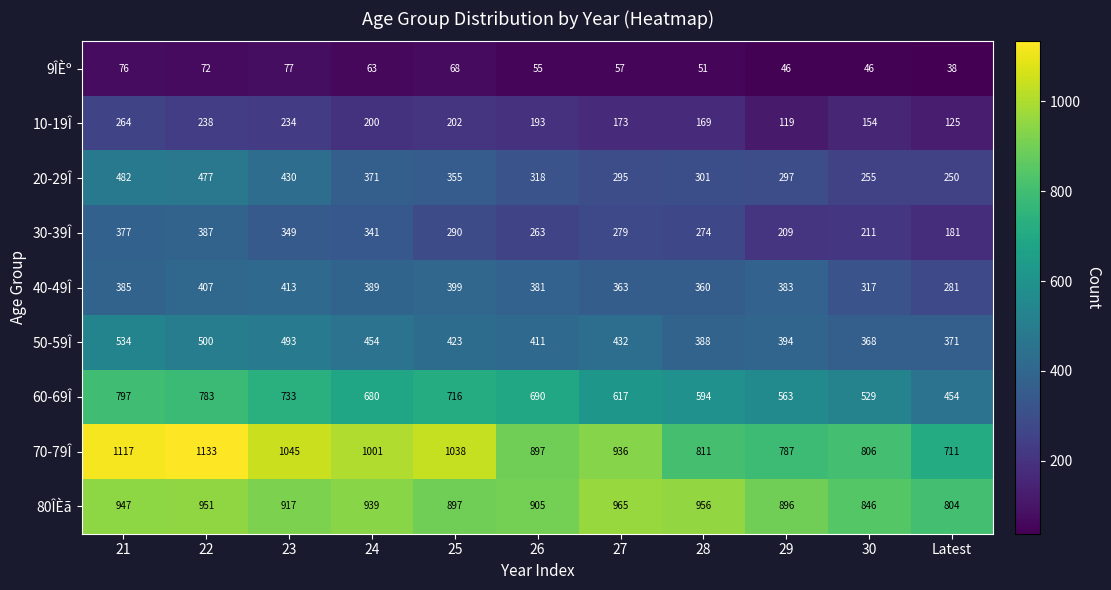

Is it true that 80ÎÈã equals 612 at 21?

False